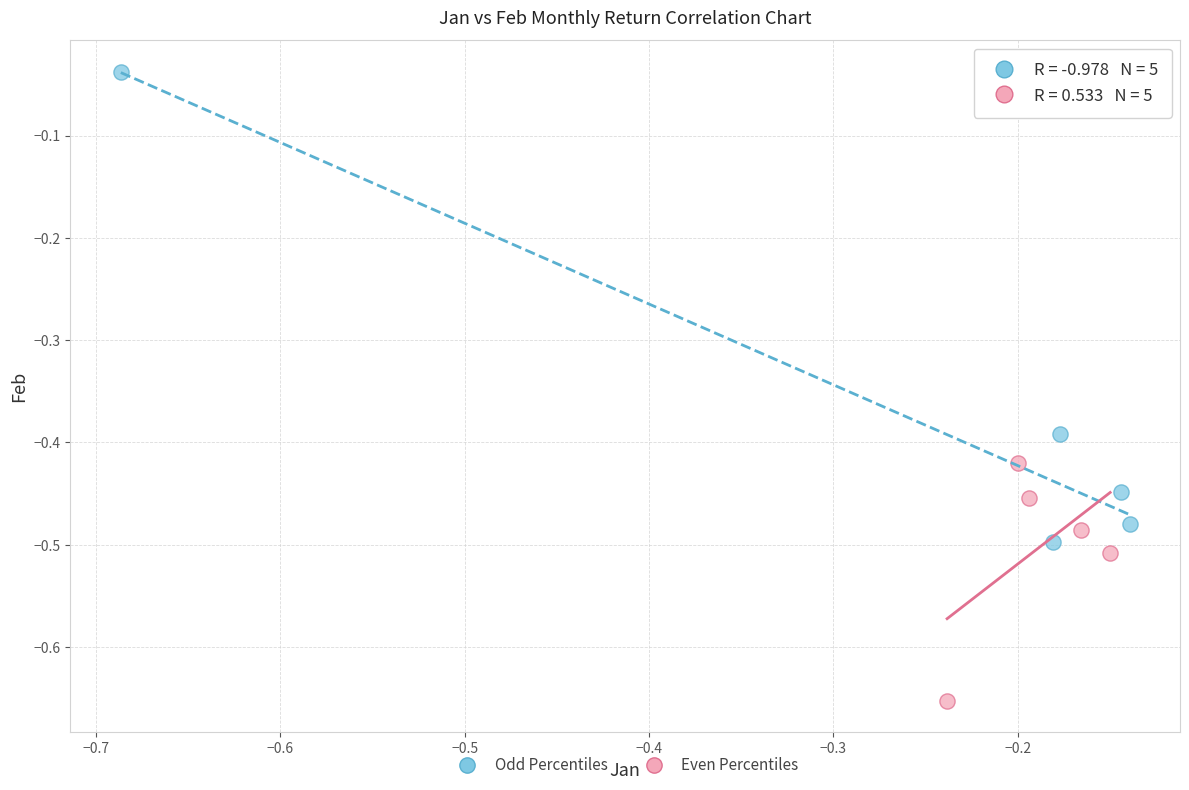

Which series has the widest spread of Y values?

Odd Percentiles